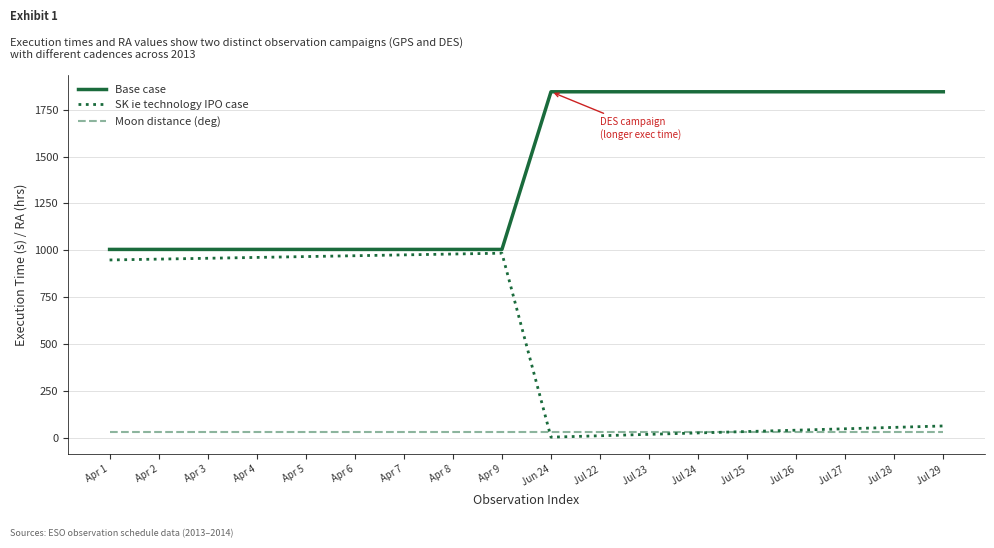

What is the maximum value shown in the chart?

1845.0